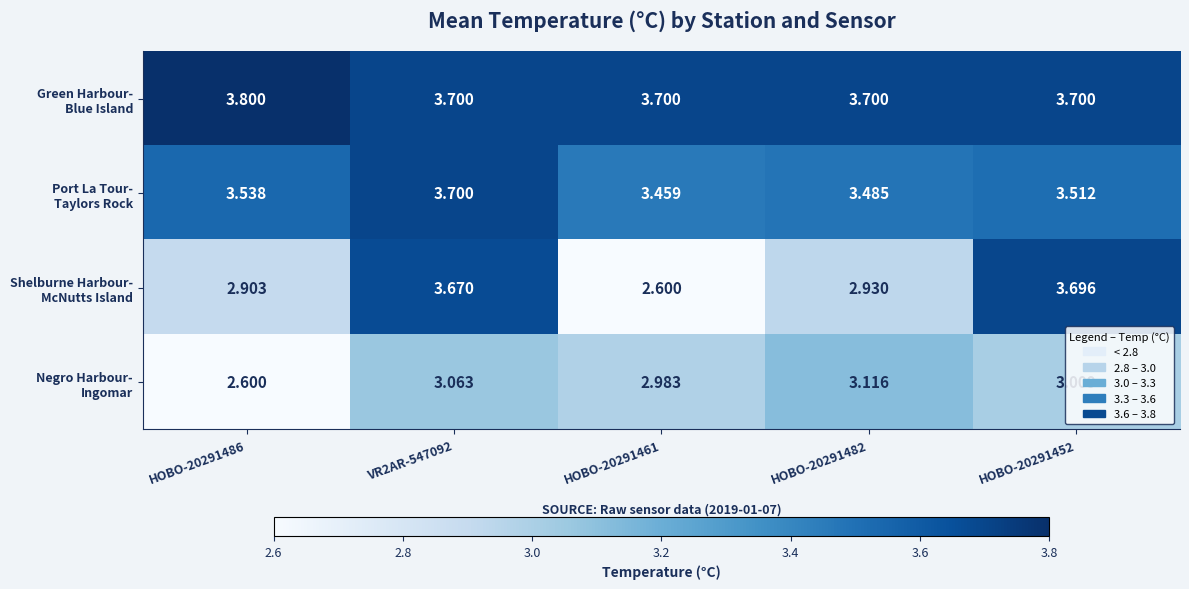

At which category is the sum across all series the highest?

VR2AR-547092